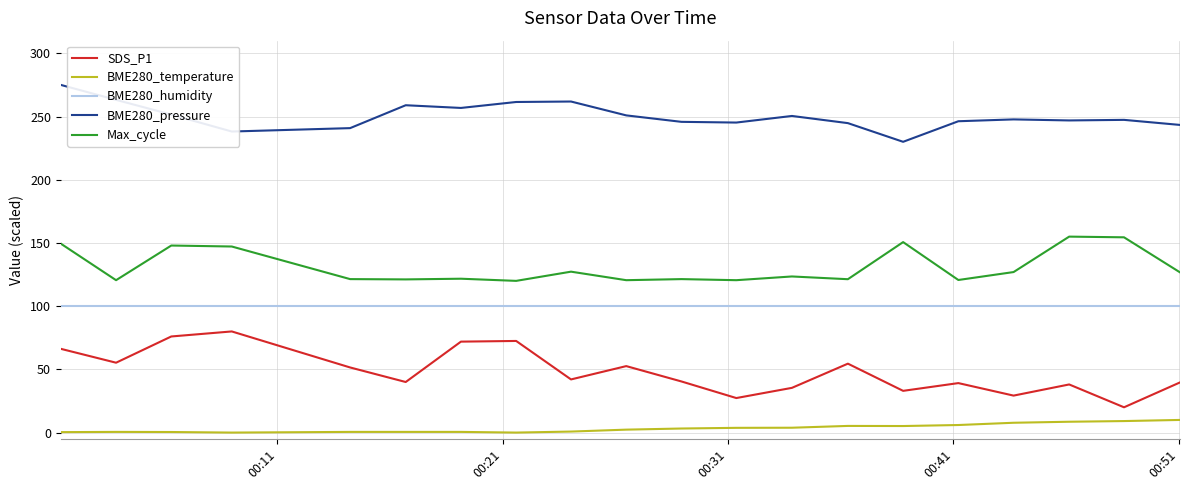

True or false: BME280_temperature and SDS_P1 cross at least once.

False